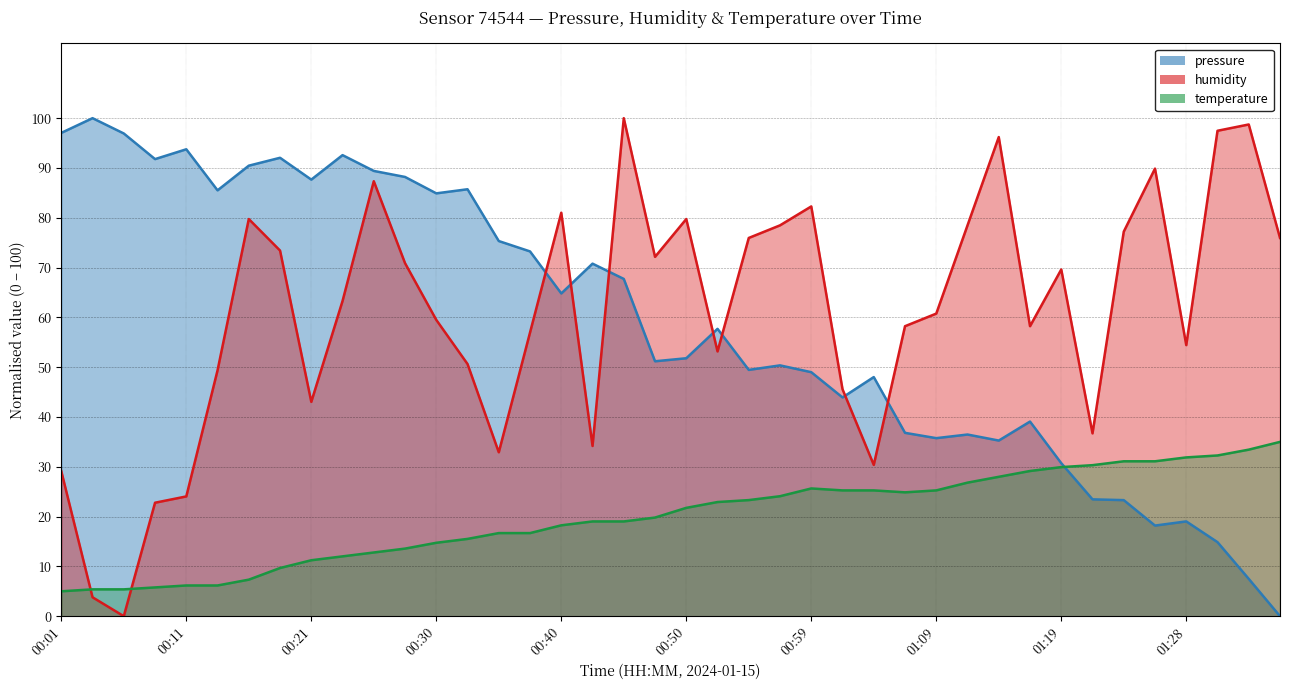

Which series ends up on top after the final intersection of pressure and temperature?

temperature